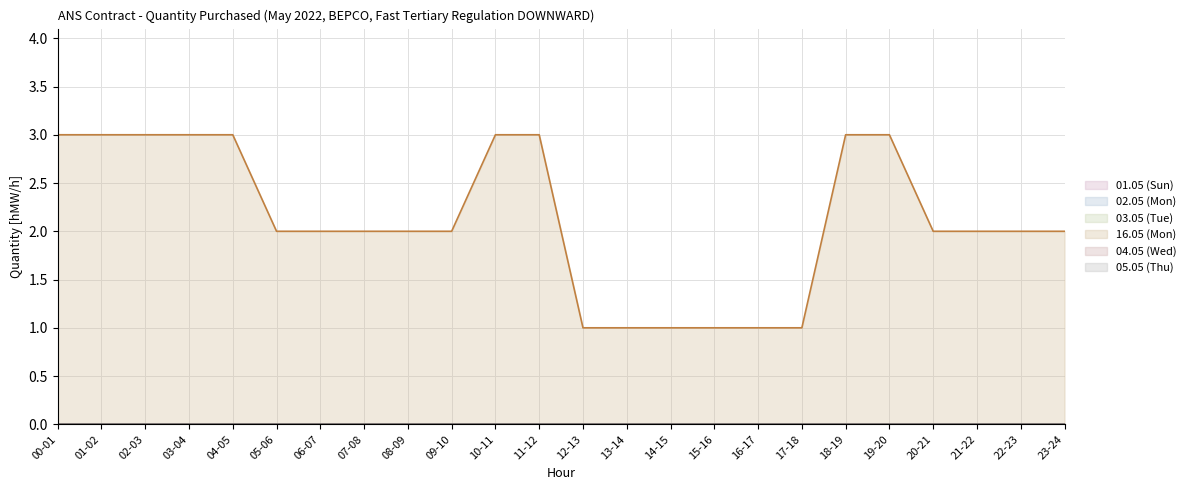

Count the number of data series in this chart.

6